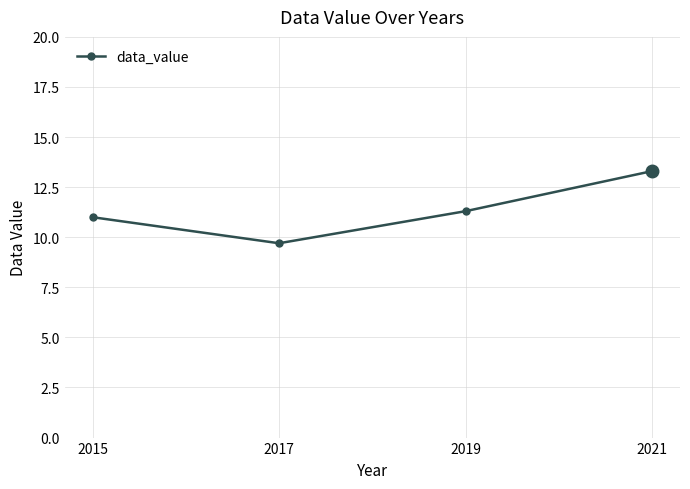

Read the value at 2021.

13.3